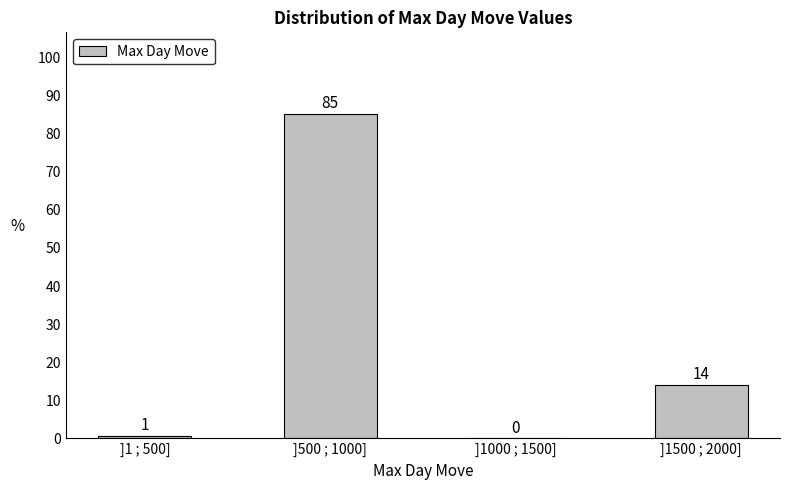

What is the greatest value displayed?

85.3